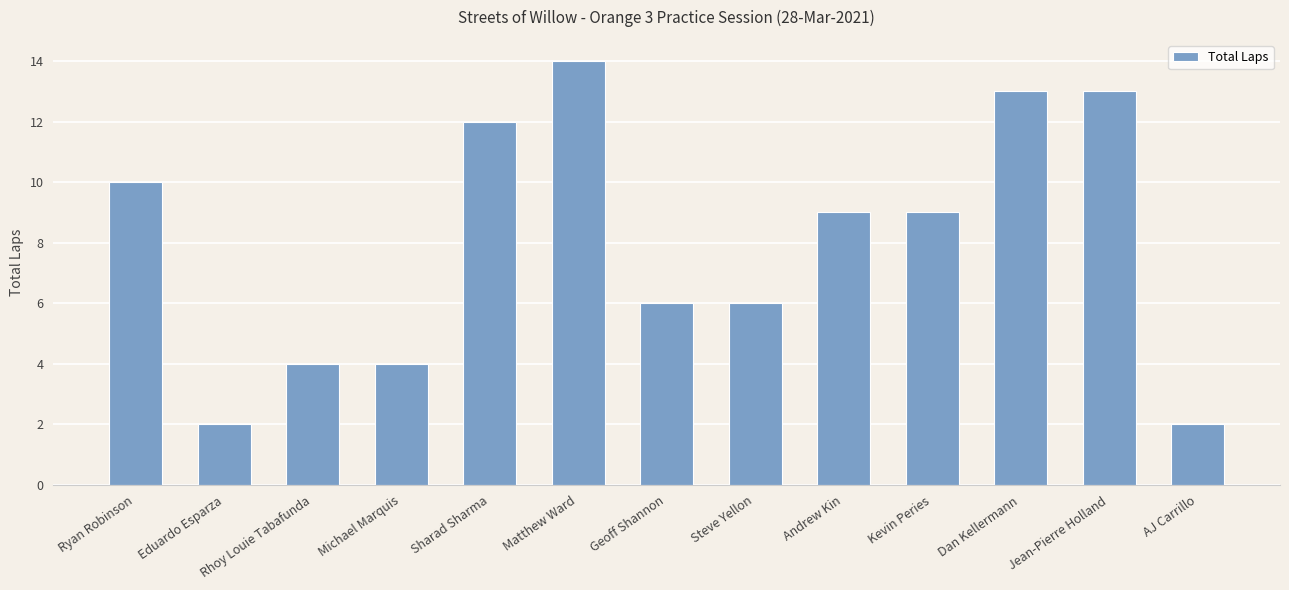

What is the difference between the maximum and minimum values?

12